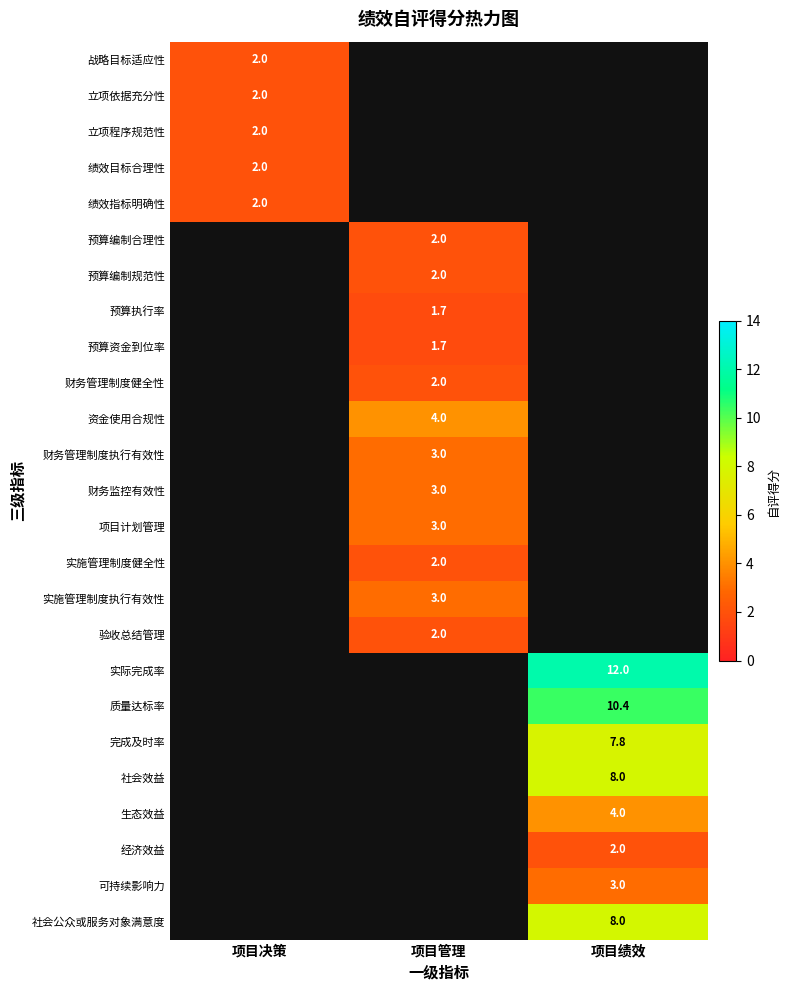

The value of 立项程序规范性 at 项目决策 is 2.0. True or false?

True